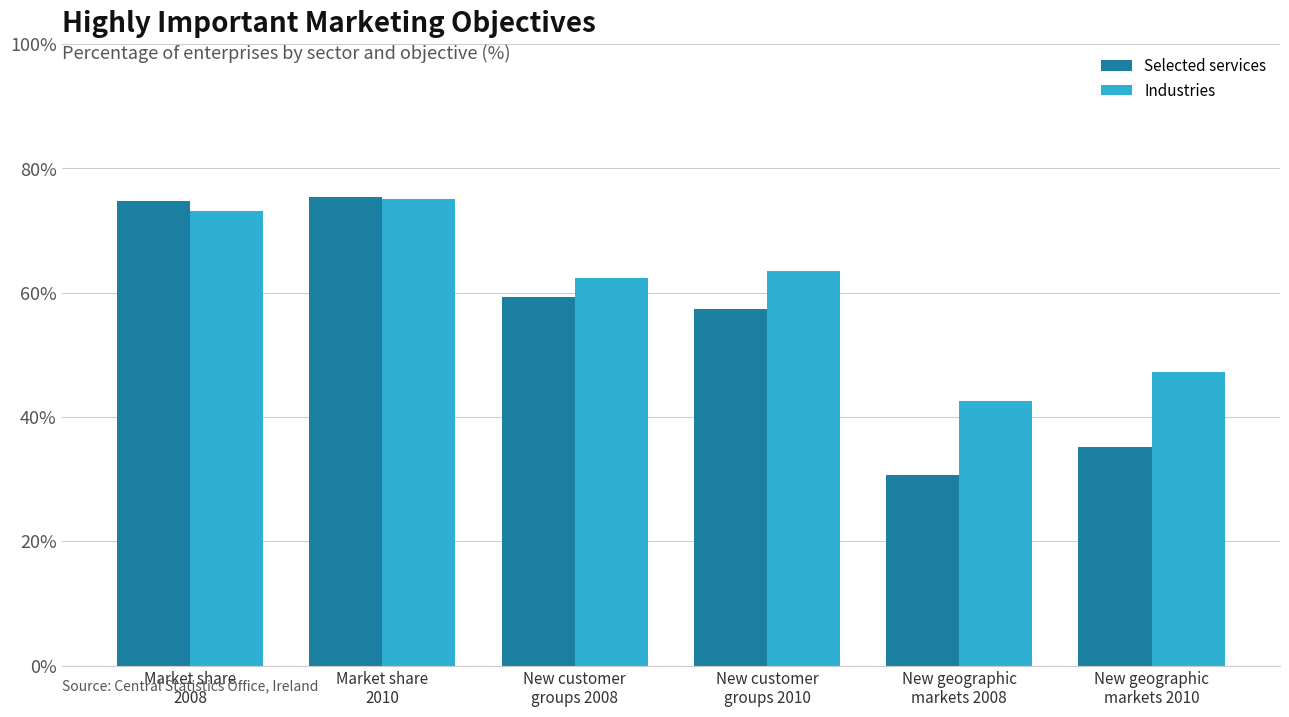

Where is Selected services nearest to the value 53?

New customer
groups 2010